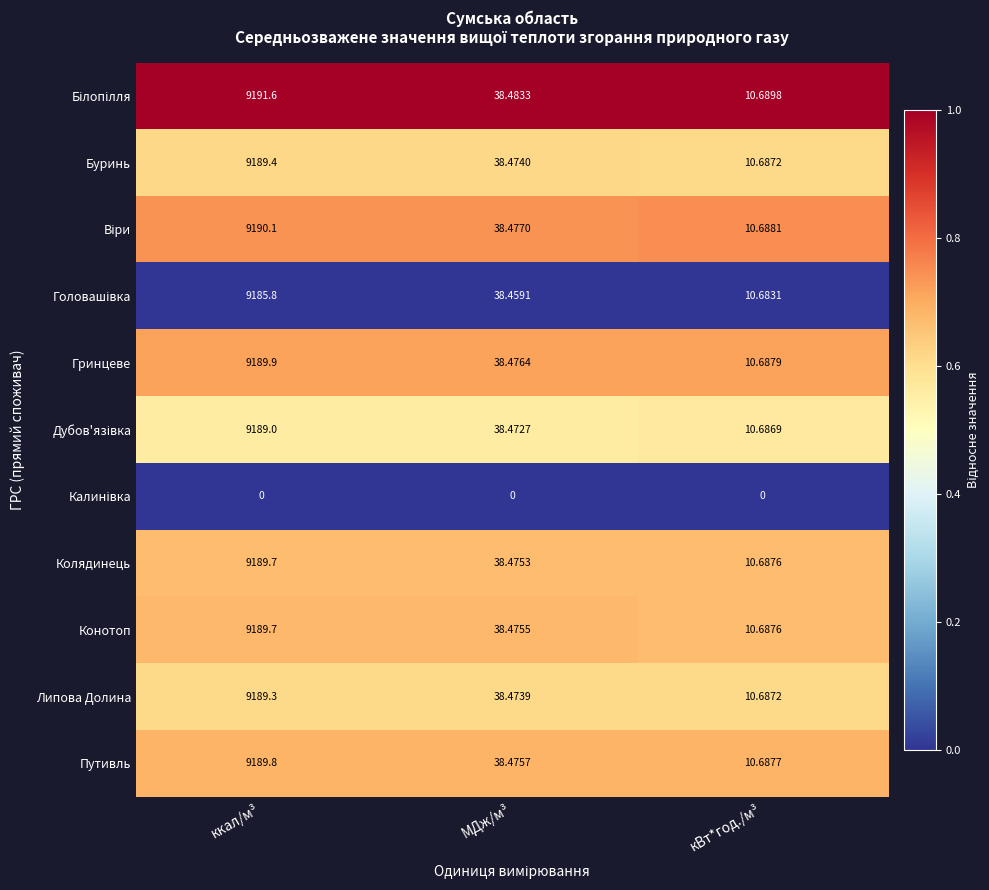

How many categories are shown in the chart?

3